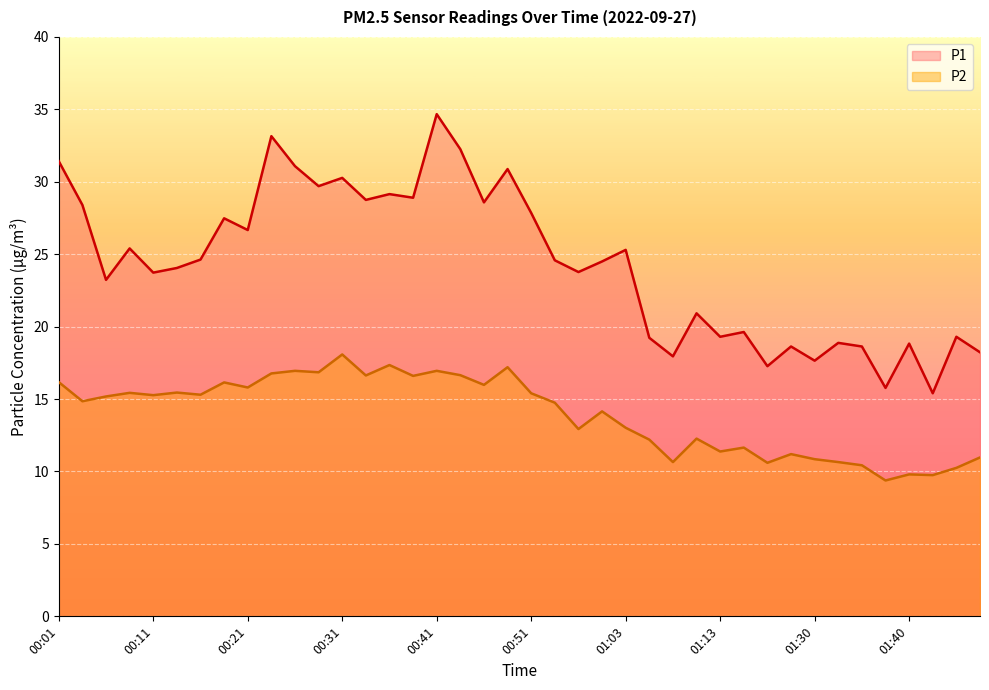

At how many categories does at least one series exceed 34?

1